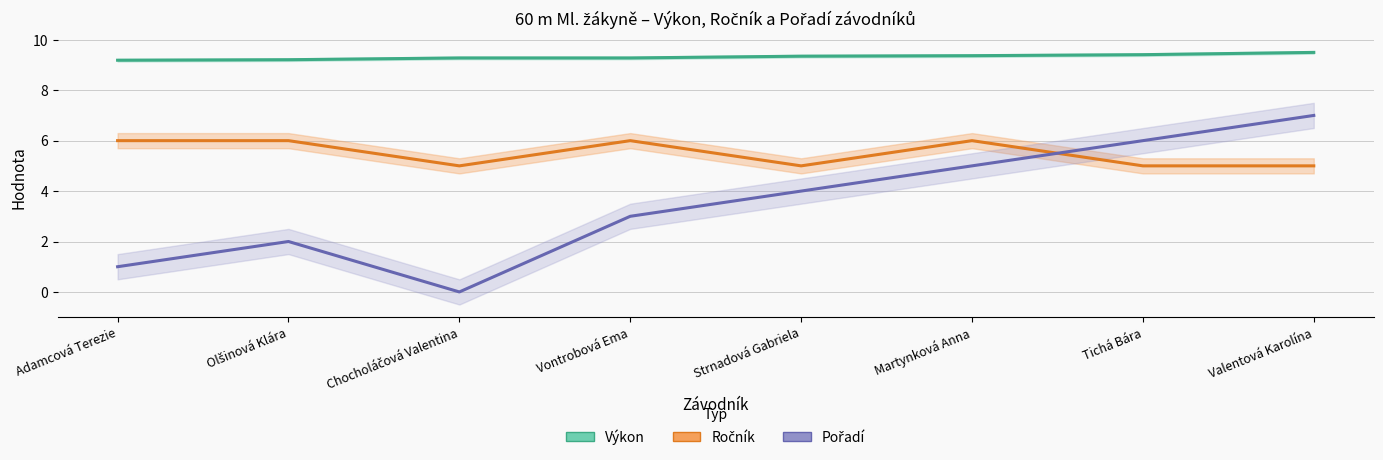

At how many categories does at least one series exceed 1?

8